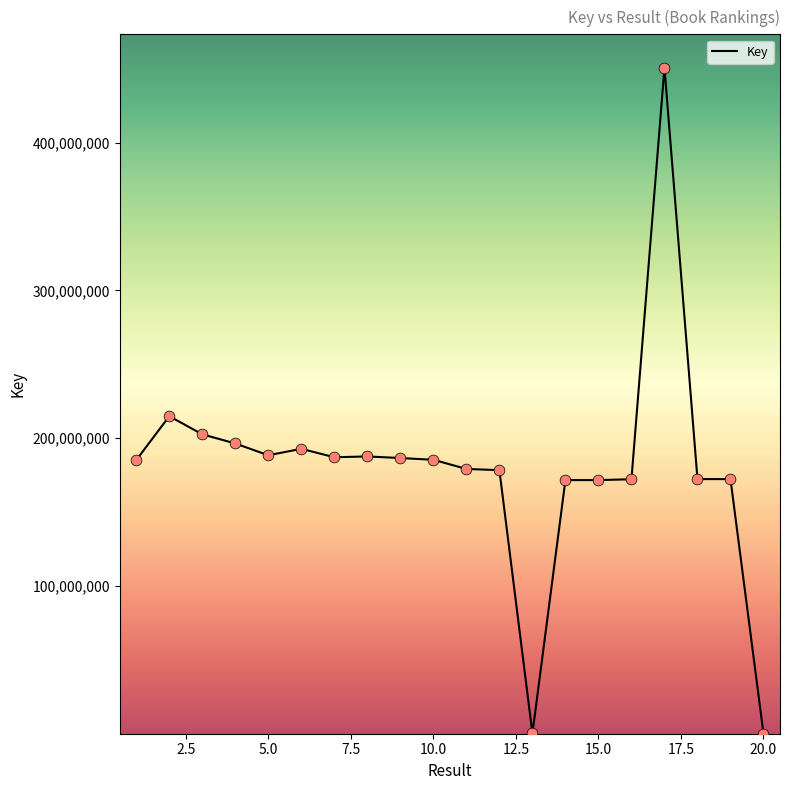

What is the difference between the maximum and minimum values?

450668084